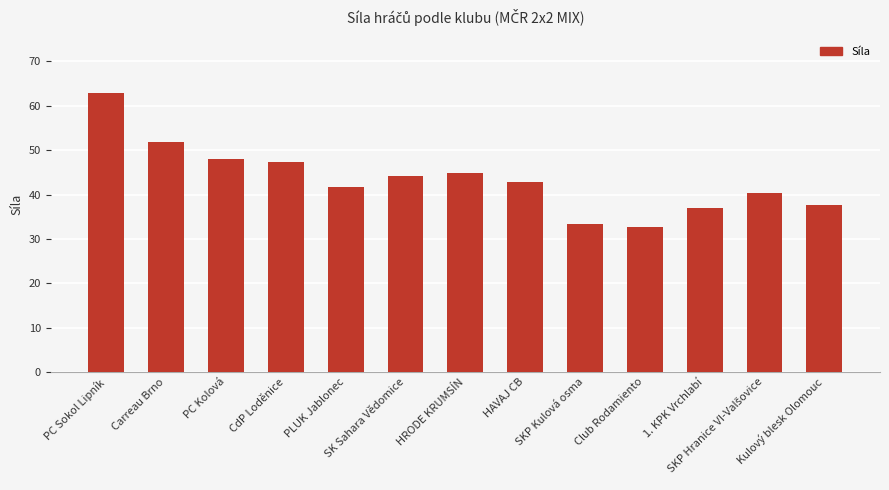

Count the number of categories in the chart.

13